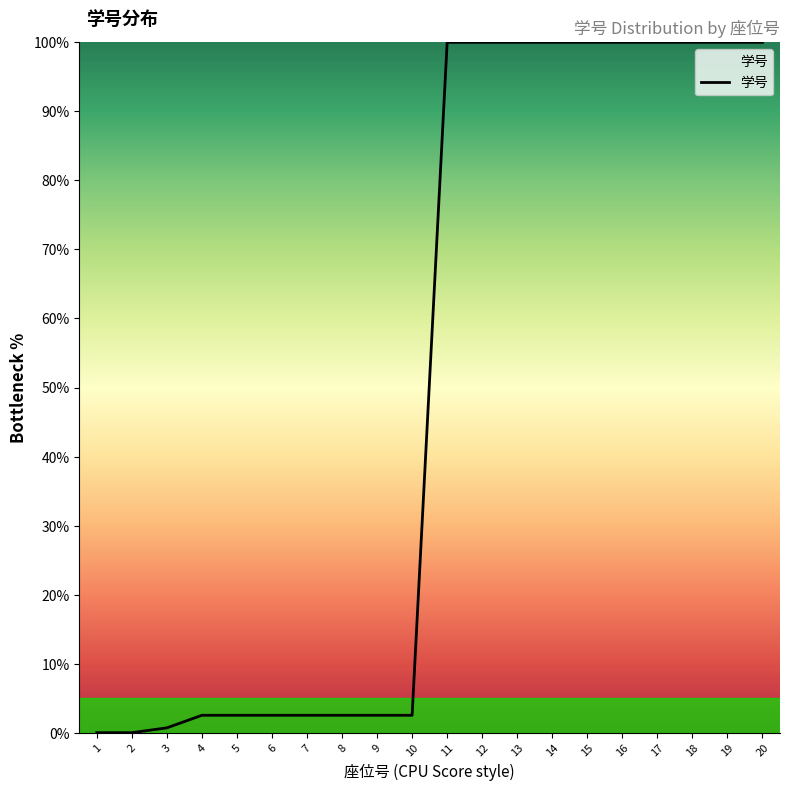

What is the sum of all values?

1018.3